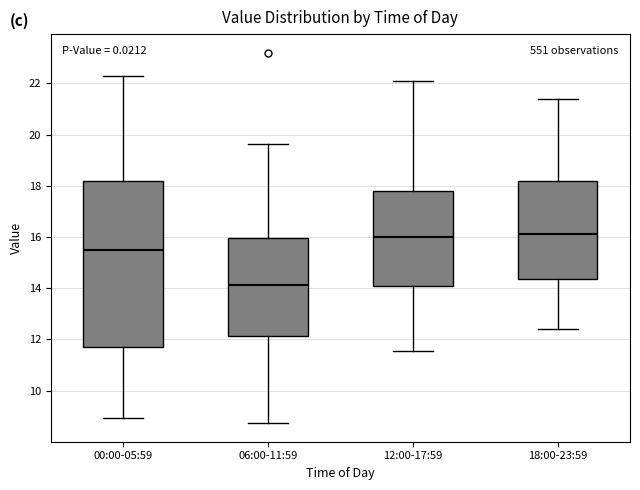

Reading left to right, read every box against the y-axis: the position of its median line, the range the box covers, and the ends of its whiskers. The values are not printed on the chart, so give them approximately, as read against the axis.

00:00-05:59: median 15.4, box 11.6 to 18.2, whiskers 9.0 to 22.4
06:00-11:59: median 14.2, box 12.2 to 16.0, whiskers 8.8 to 19.6
12:00-17:59: median 16.0, box 14.2 to 17.8, whiskers 11.6 to 22.2
18:00-23:59: median 16.2, box 14.4 to 18.2, whiskers 12.4 to 21.4